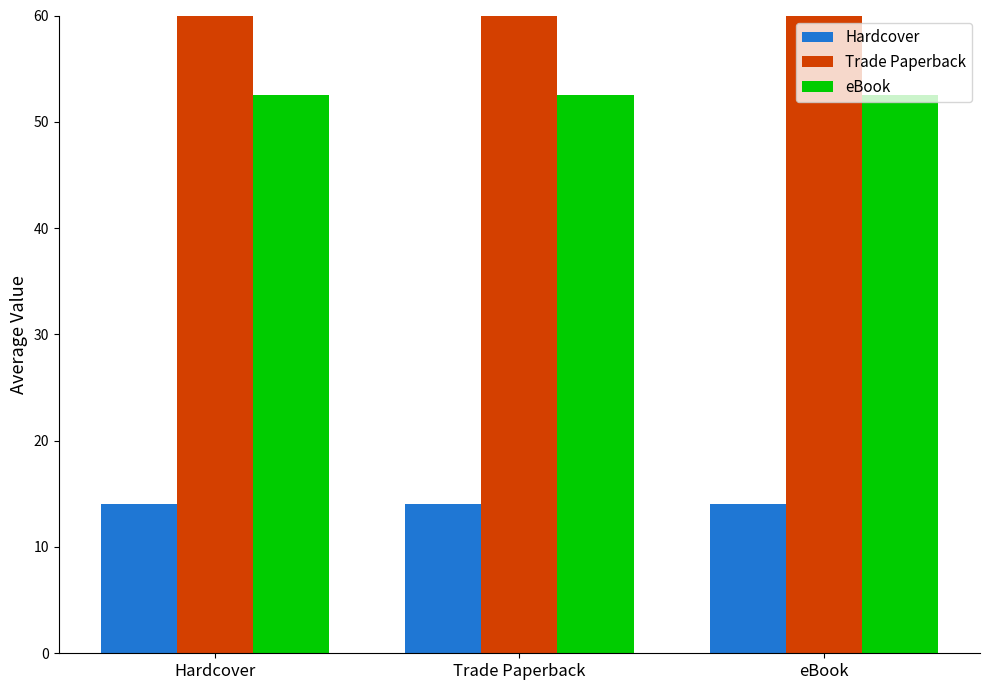

What is the average value of the Trade Paperback series?

91.0